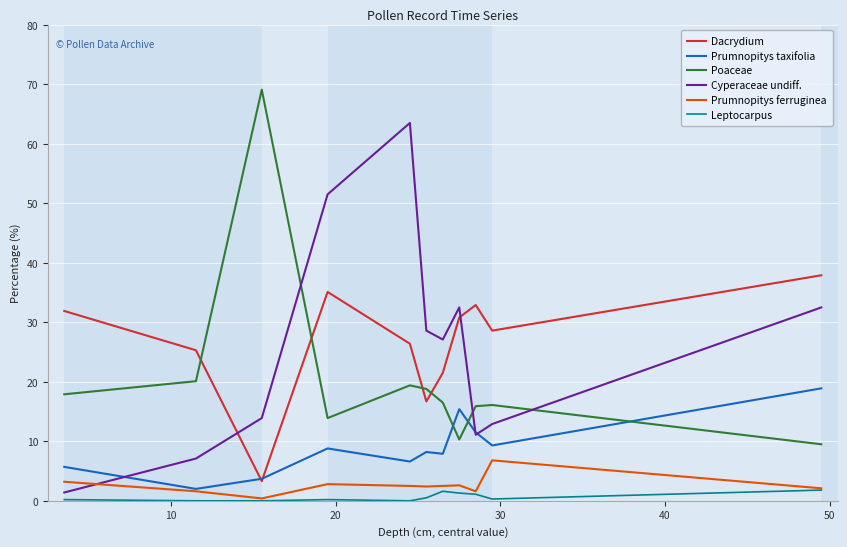

List the series in order of their peak value, lowest first.

Leptocarpus, Prumnopitys ferruginea, Prumnopitys taxifolia, Dacrydium, Cyperaceae undiff., Poaceae